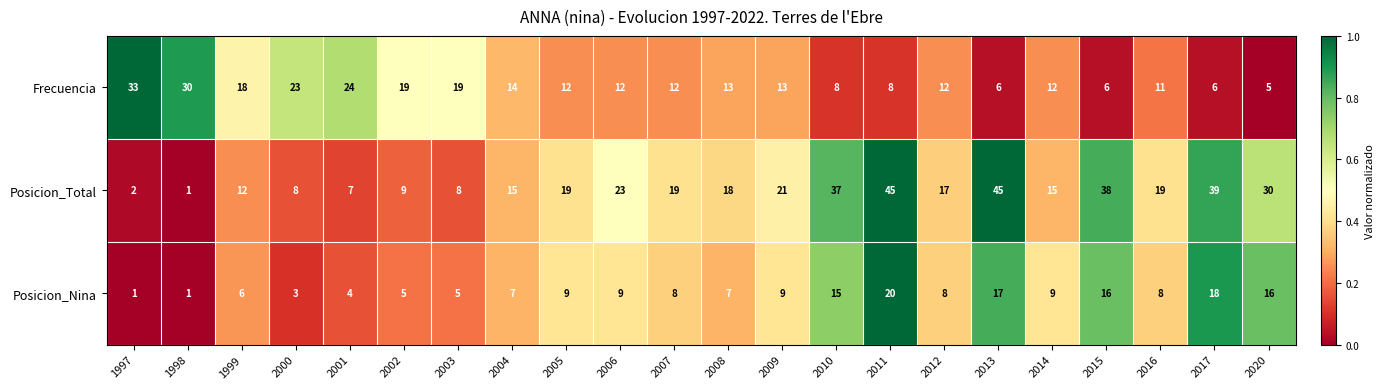

How many values in the Posicion_Total series are below 19?

11